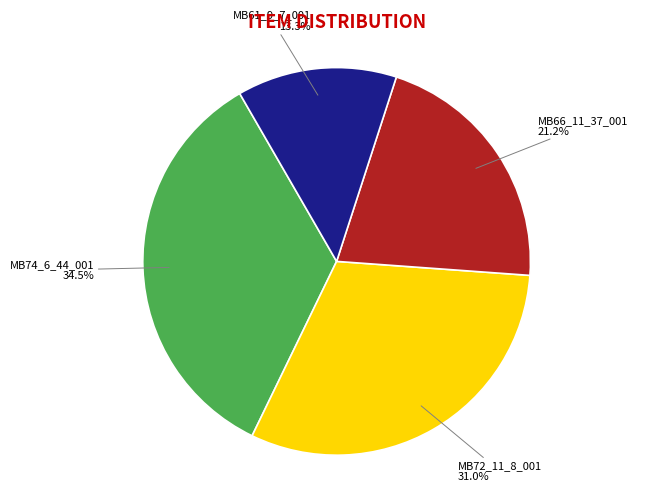

Combined, do MB74_6_44_001 and MB61_9_7_001 account for over 50%?

No